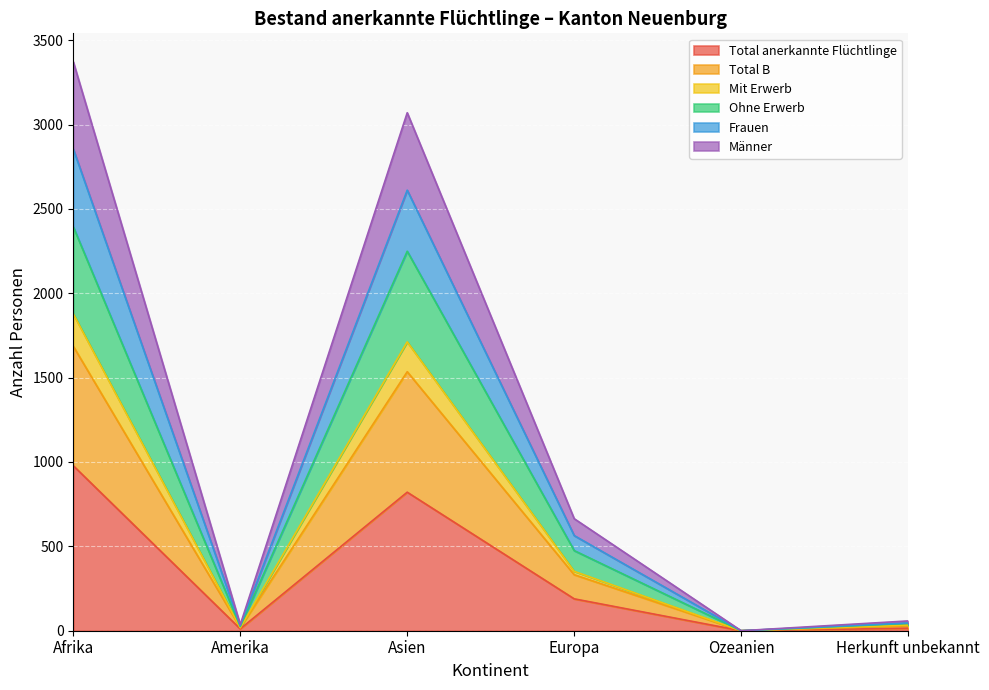

Where is Total anerkannte Flüchtlinge nearest to the value 489?

Europa